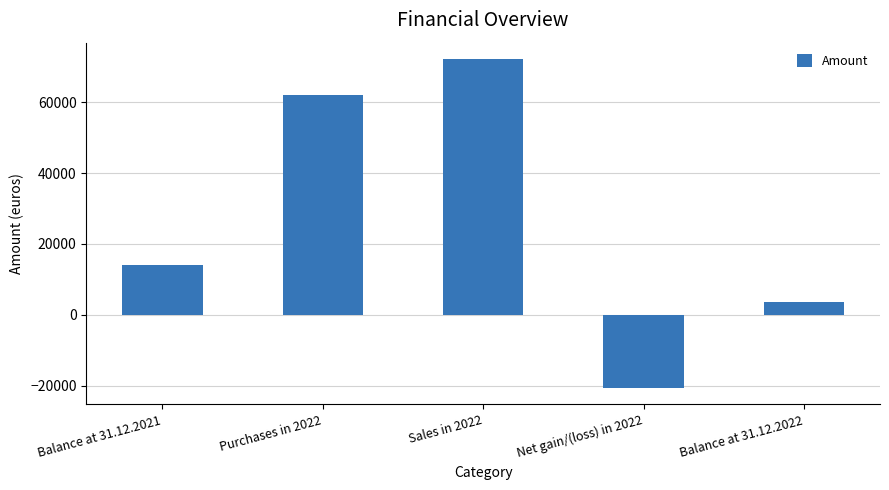

List the labels in order of value, largest first.

Sales in 2022, Purchases in 2022, Balance at 31.12.2021, Balance at 31.12.2022, Net gain/(loss) in 2022